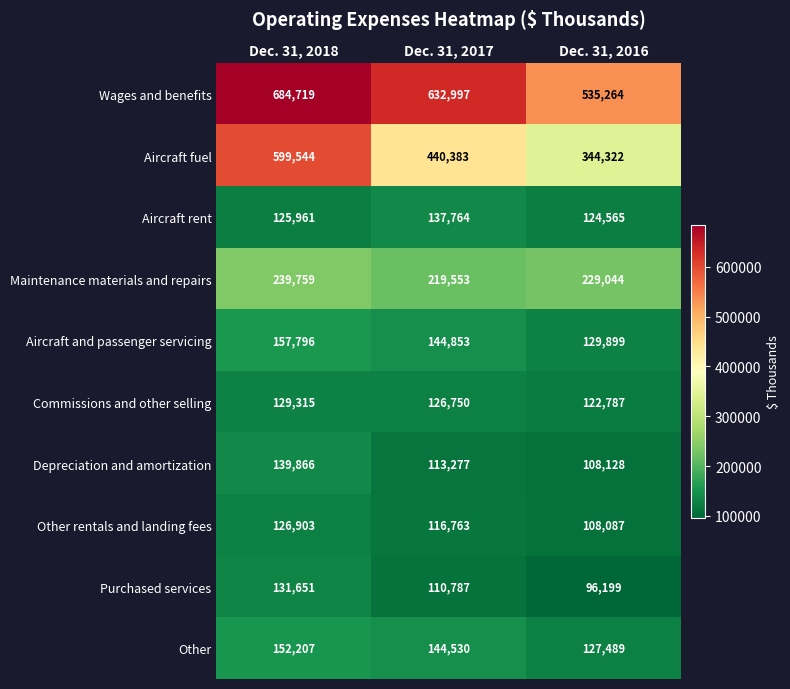

Count the Other rentals and landing fees values in the range 108087 to 126903.

3